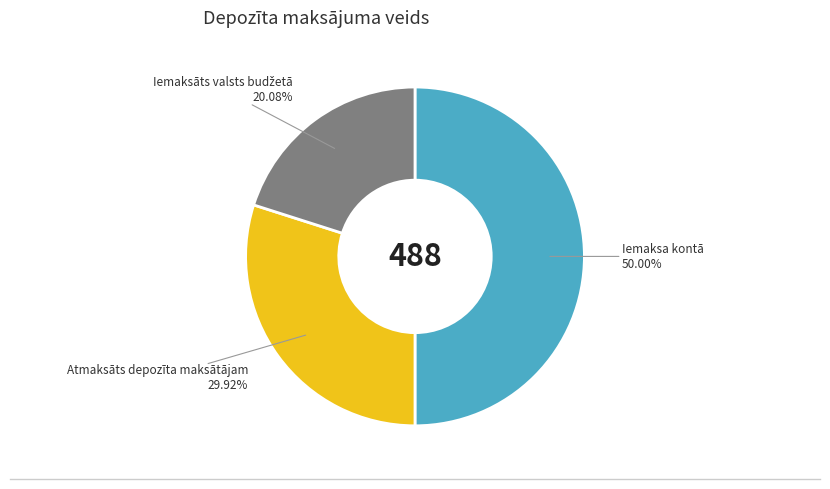

To the nearest percent, what portion does Iemaksa kontā represent?

50%